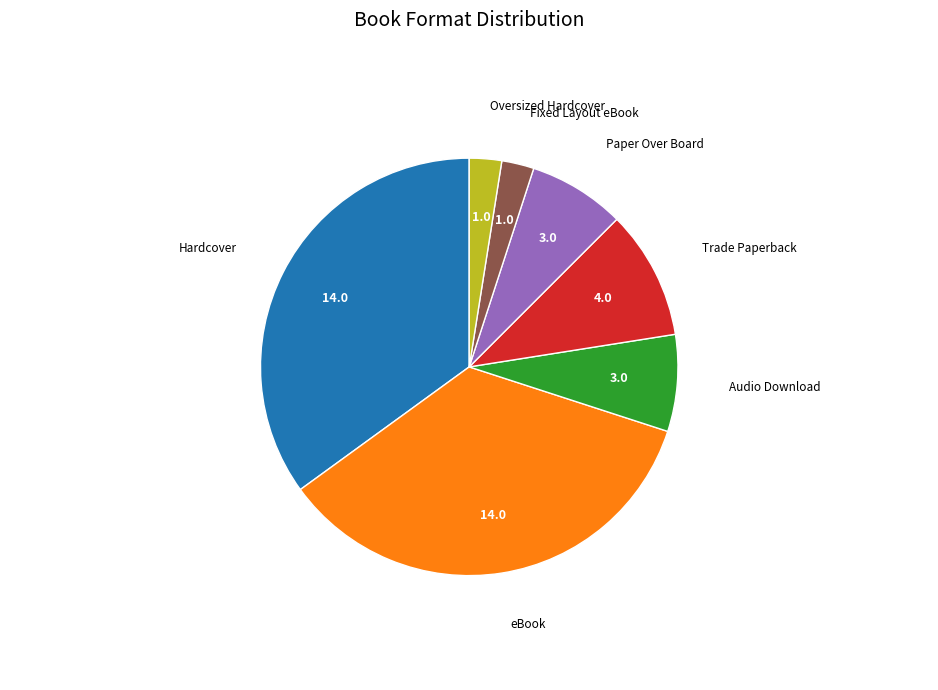

Is there any slice that represents more than half of the pie?

No